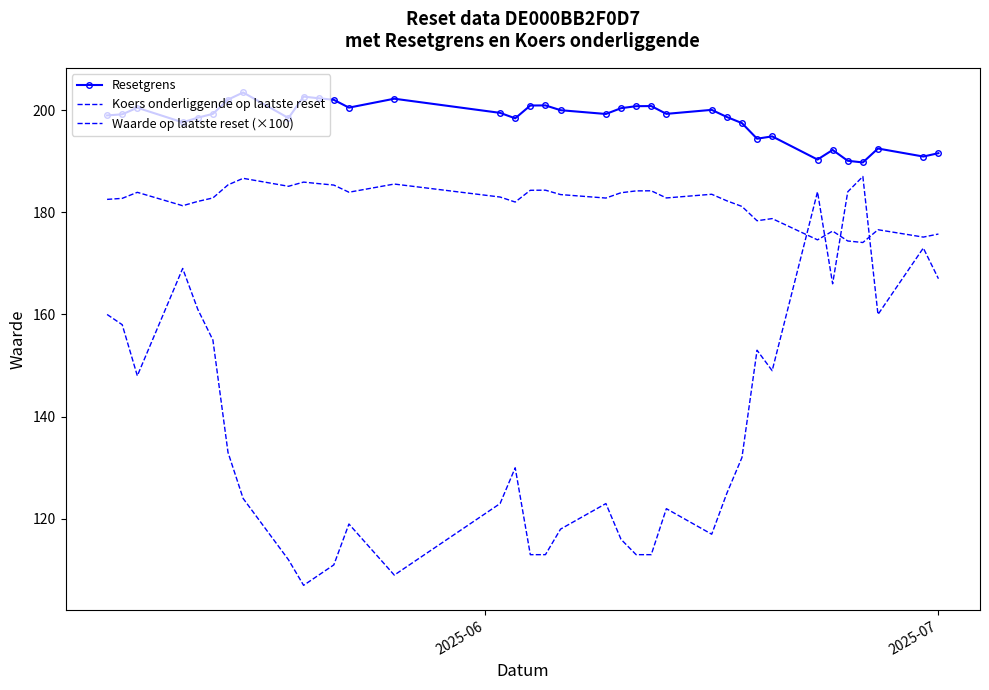

How many interior local peaks does the Koers onderliggende op laatste reset series have?

10